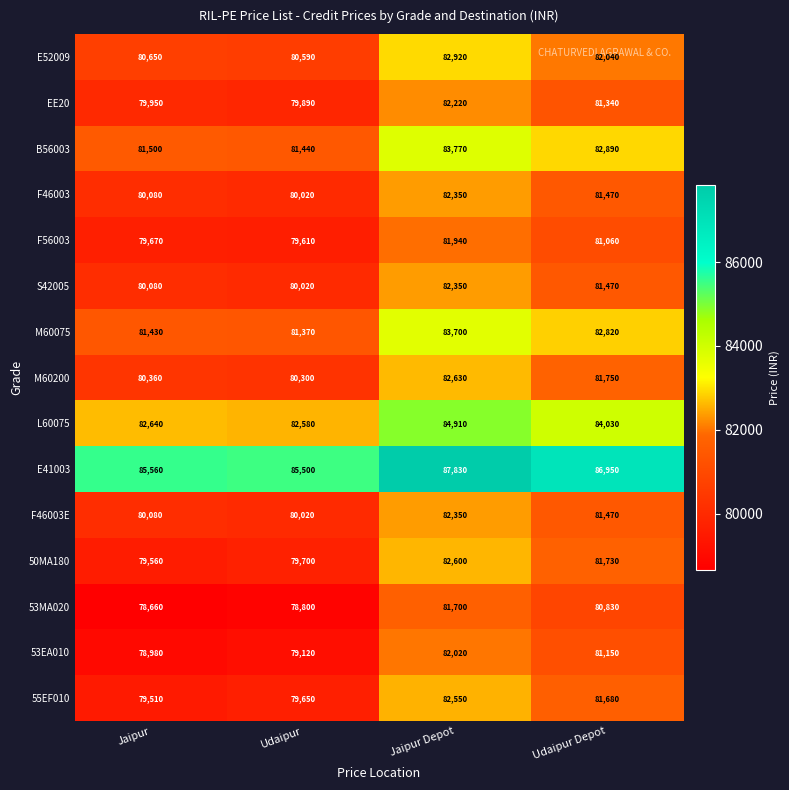

What is the lowest value of the F46003E series?

80020